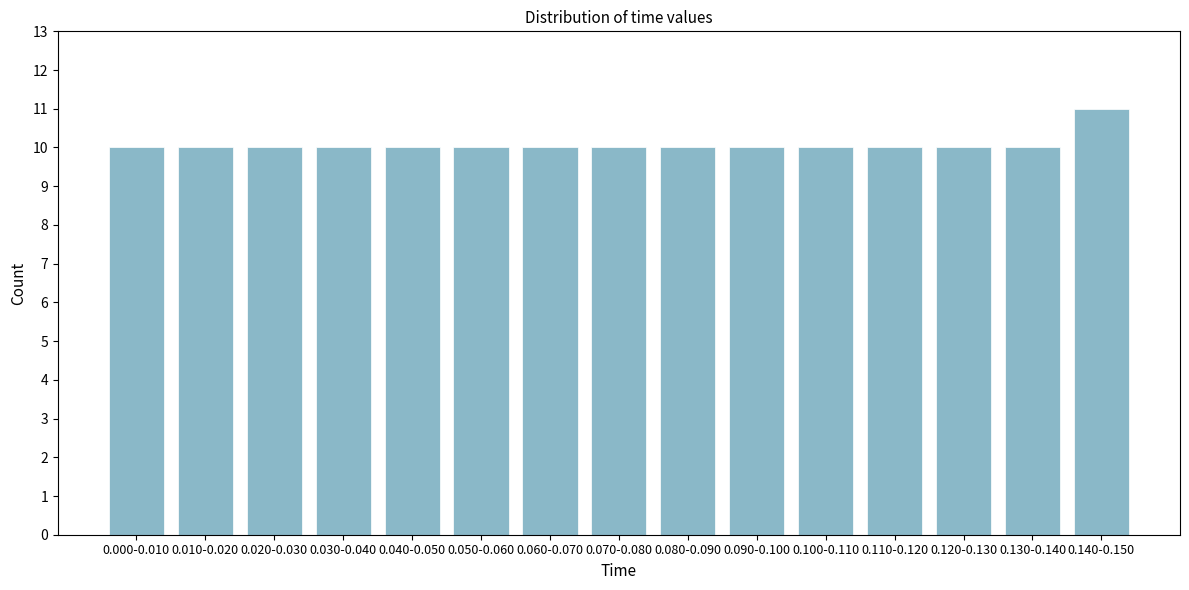

Reading right to left, what are all the values shown in this chart?

11	10	10	10	10	10	10	10	10	10	10	10	10	10	10